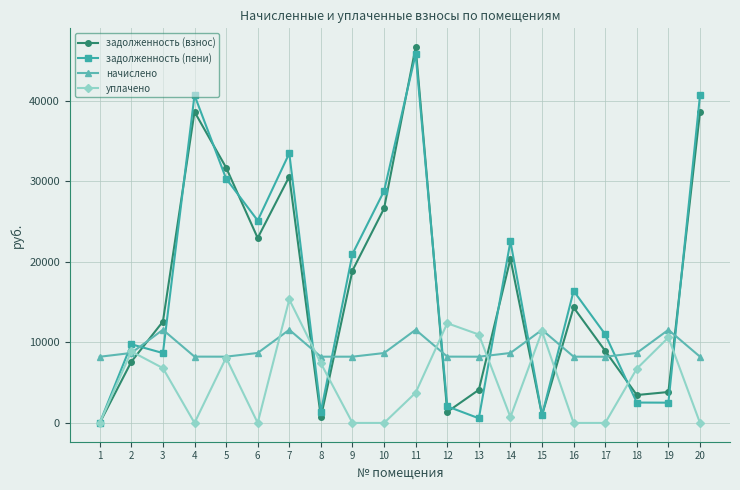

Count the number of data series in this chart.

4